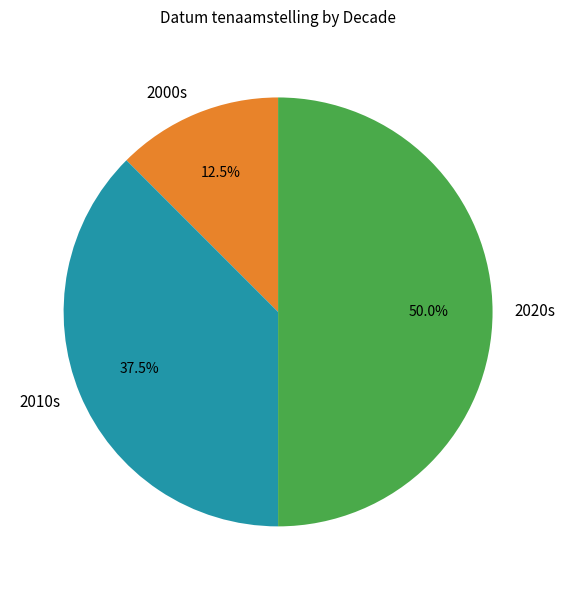

To the nearest percent, what is the average slice percentage?

33%